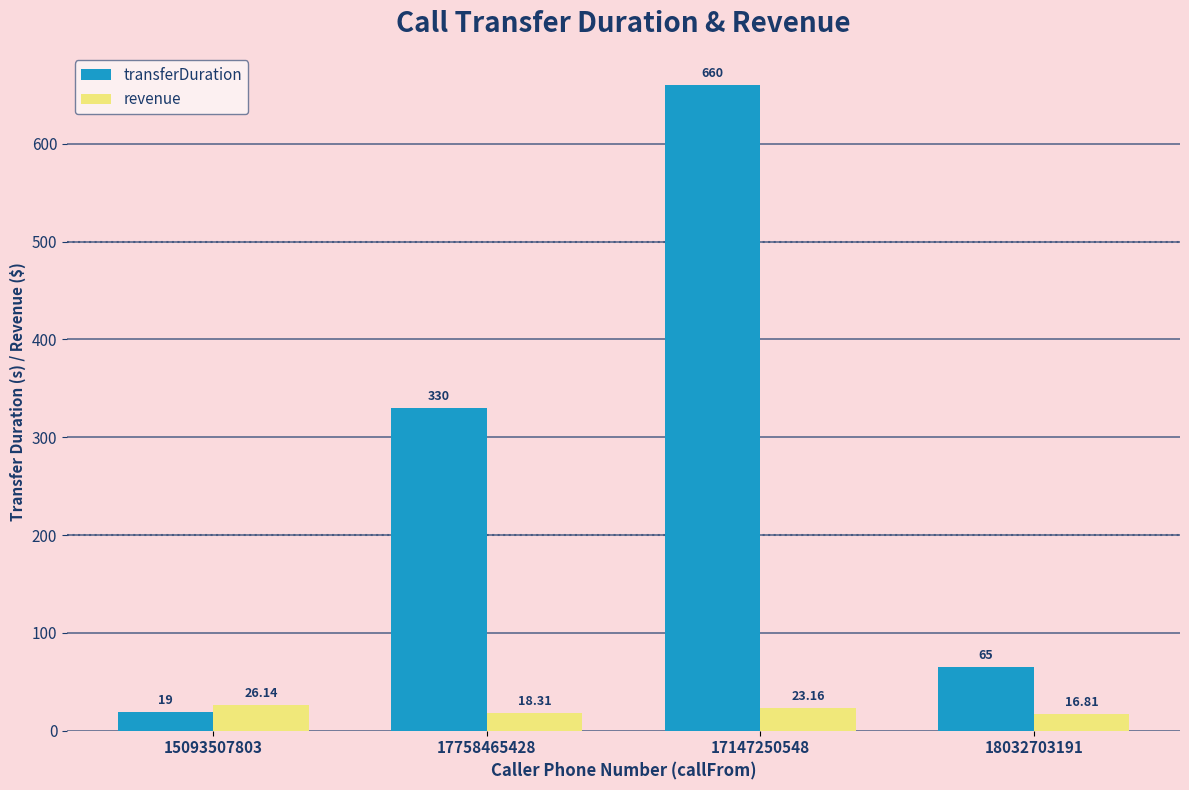

What is the difference between the maximum and minimum values in the transferDuration series?

641.0